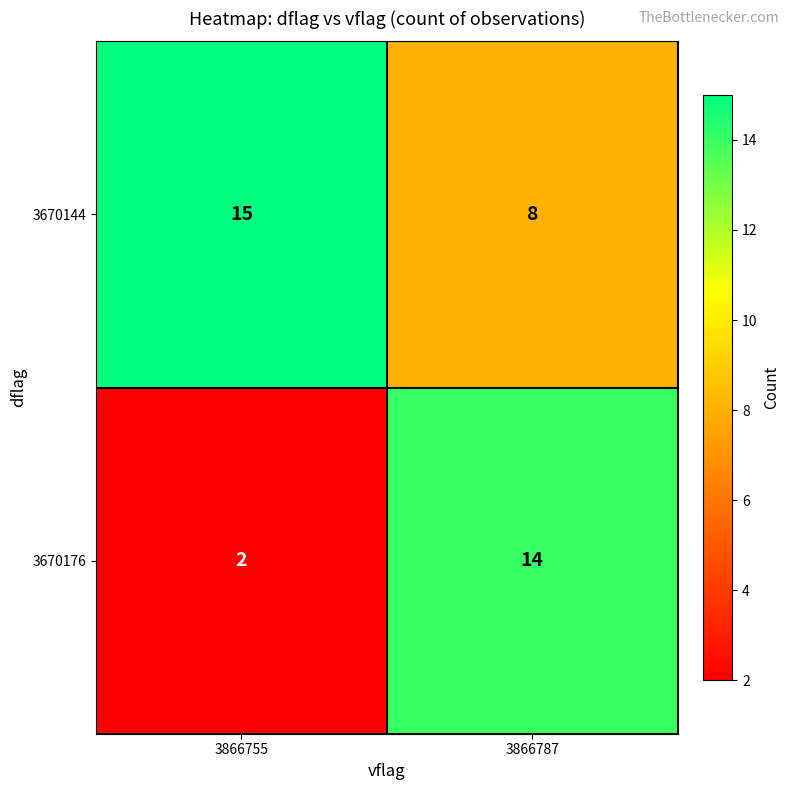

What is the smallest value displayed?

2